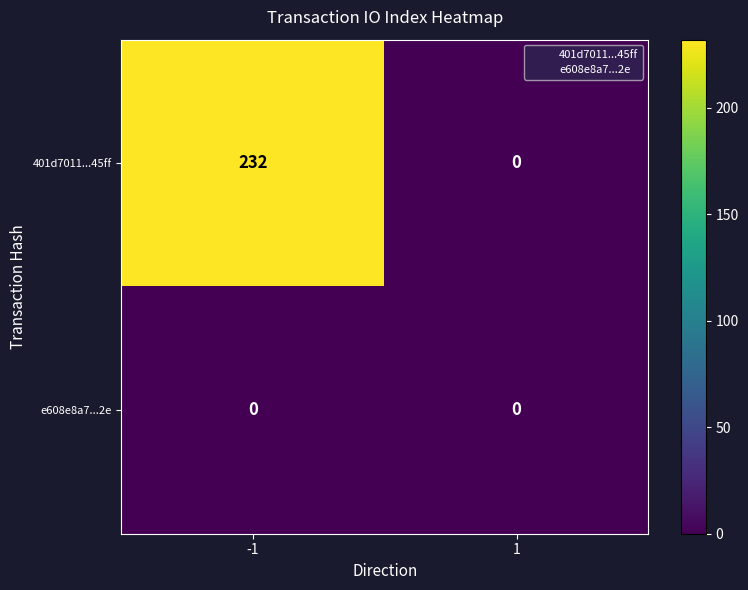

What is the maximum value for 401d7011...45ff?

232